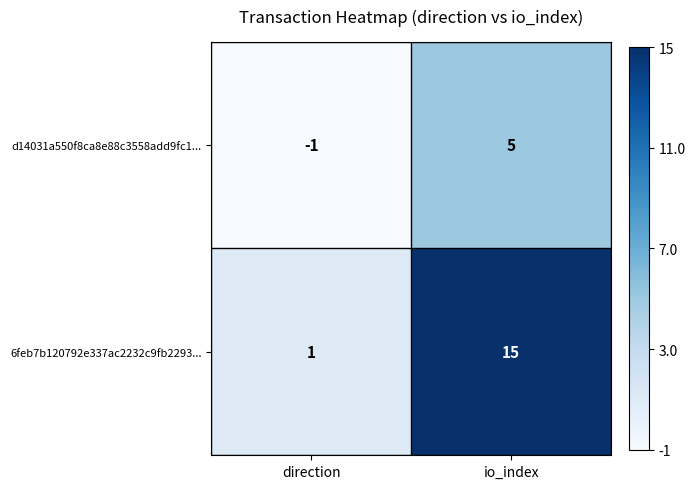

What is the difference between the maximum and minimum values in the d14031a550f8ca8e88c3558add9fc1... series?

6